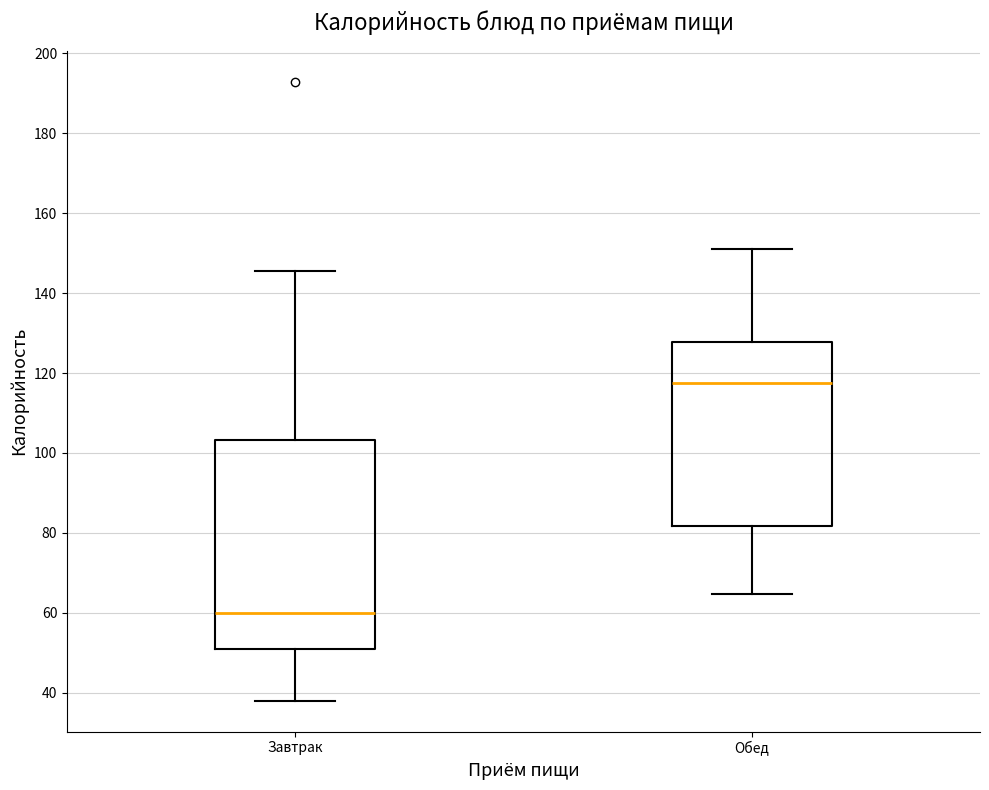

Comparing the boxes themselves (not the whiskers), which one is the tallest?

Завтрак